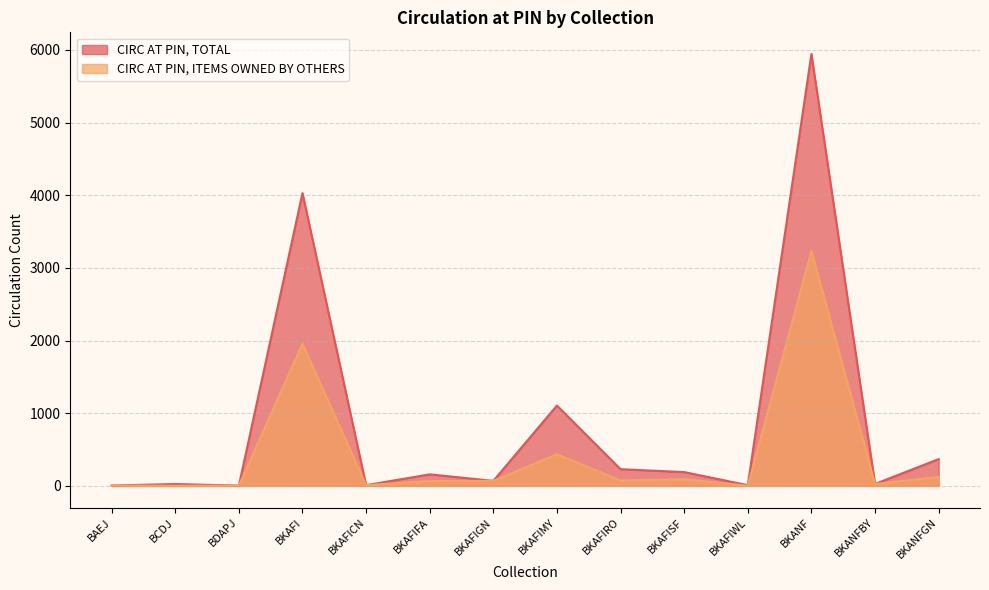

Rank the categories by CIRC AT PIN, ITEMS OWNED BY OTHERS value from lowest to highest.

BCDJ, BKAFIWL, BDAPJ, BAEJ, BKAFICN, BKANFBY, BKAFIFA, BKAFIGN, BKAFIRO, BKAFISF, BKANFGN, BKAFIMY, BKAFI, BKANF